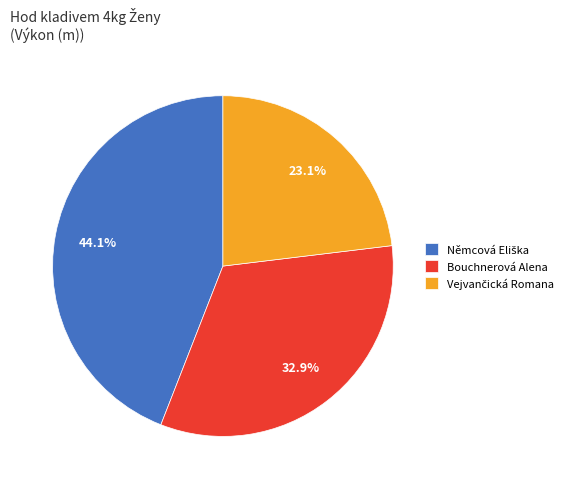

Count the number of slices in the pie.

3